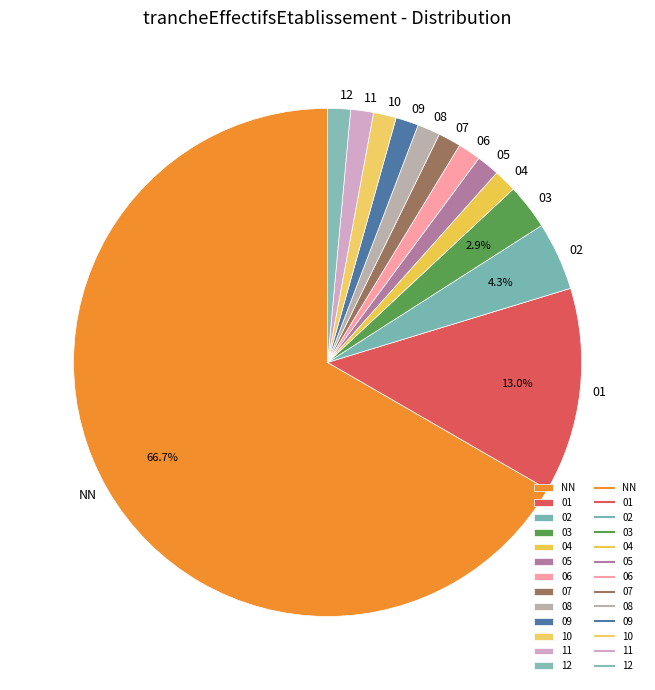

Which has a higher value, 12 or 03?

03